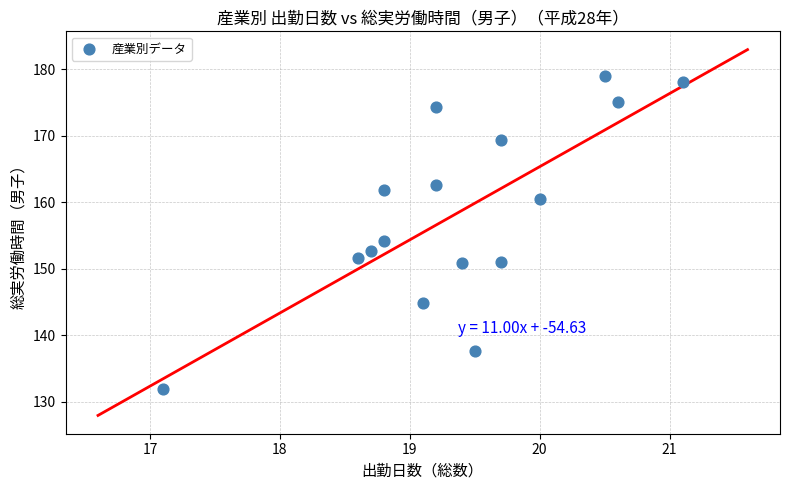

What Y value in the scatter plot is closest to 155?

154.1